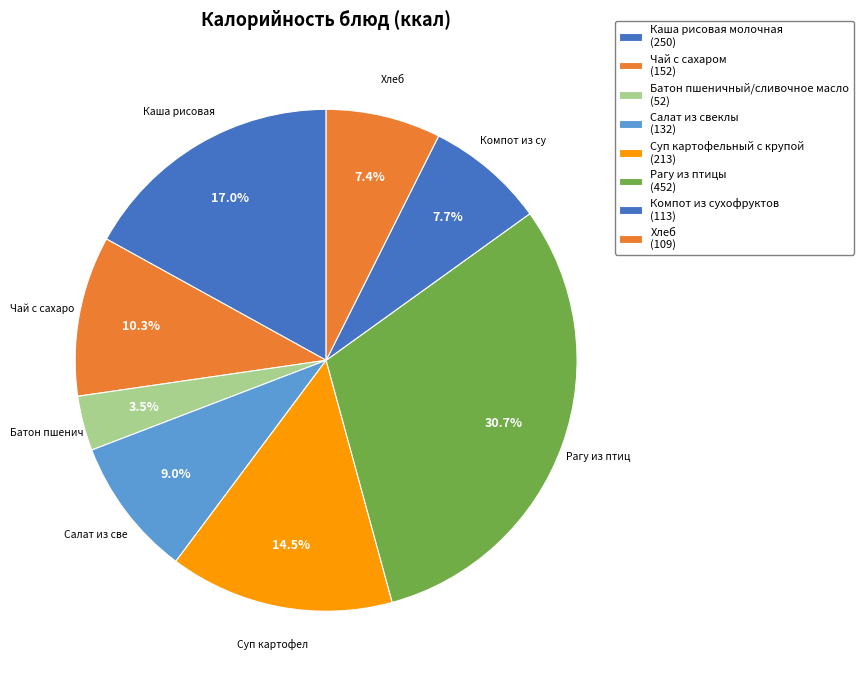

Rank the categories by value from lowest to highest.

Батон пшеничный/сливочное масло, Хлеб, Компот из сухофруктов, Салат из свеклы, Чай с сахаром, Суп картофельный с крупой, Каша рисовая молочная, Рагу из птицы